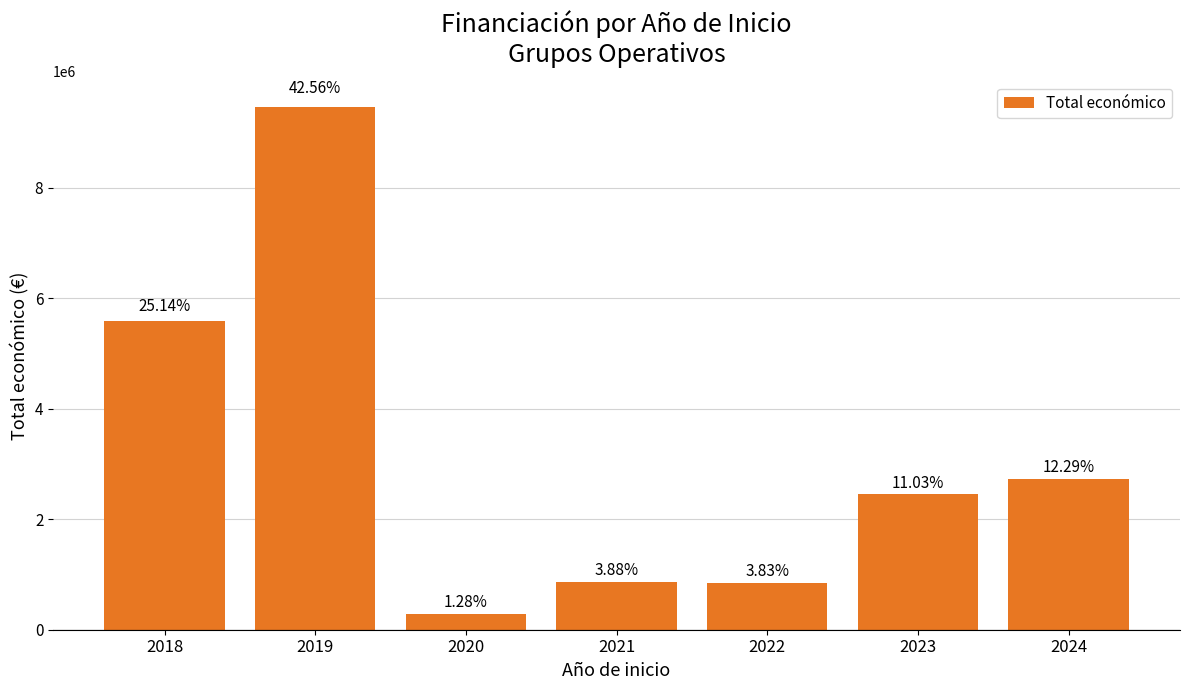

The value at 2022 is 1521348. True or false?

False